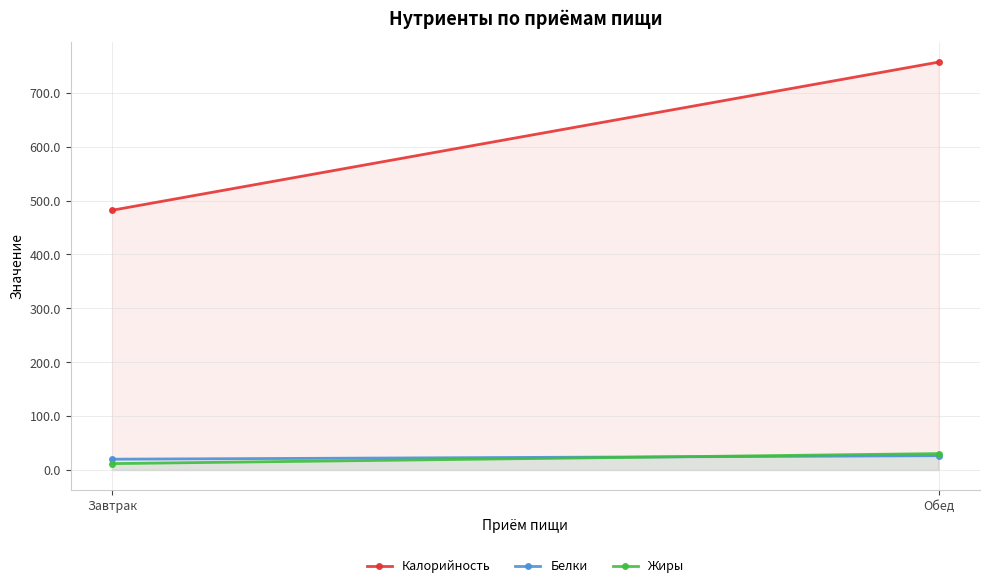

Between Завтрак and Обед, which is larger?

Обед